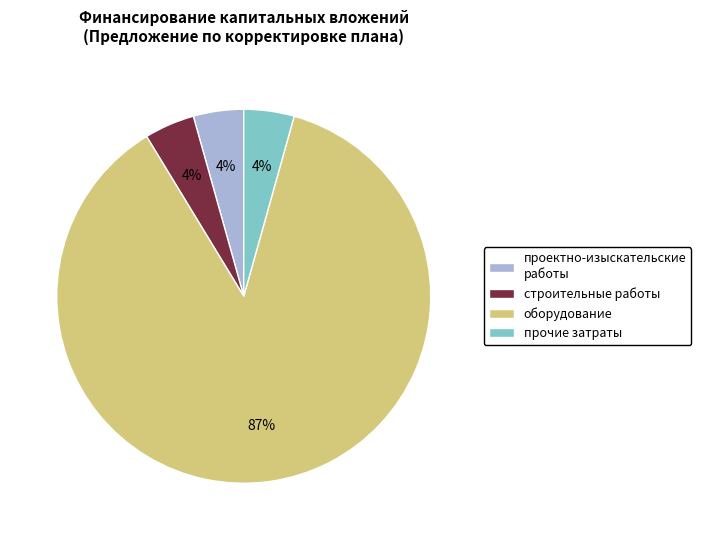

Count the number of slices in the pie.

4